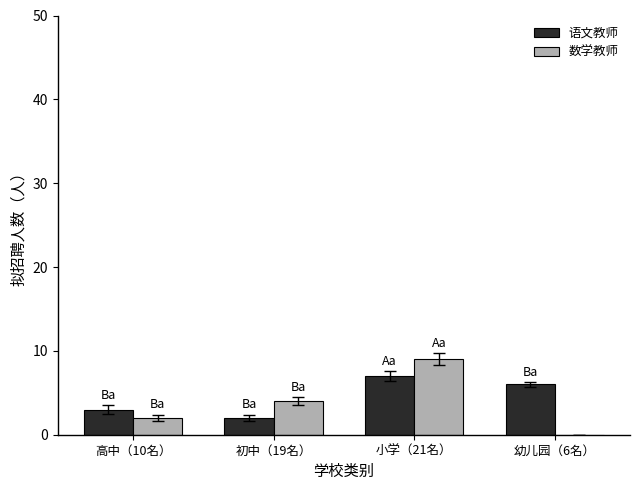

Reading left to right, what are all the values shown in this chart?

语文教师: 3	2	7	6
数学教师: 2	4	9	0